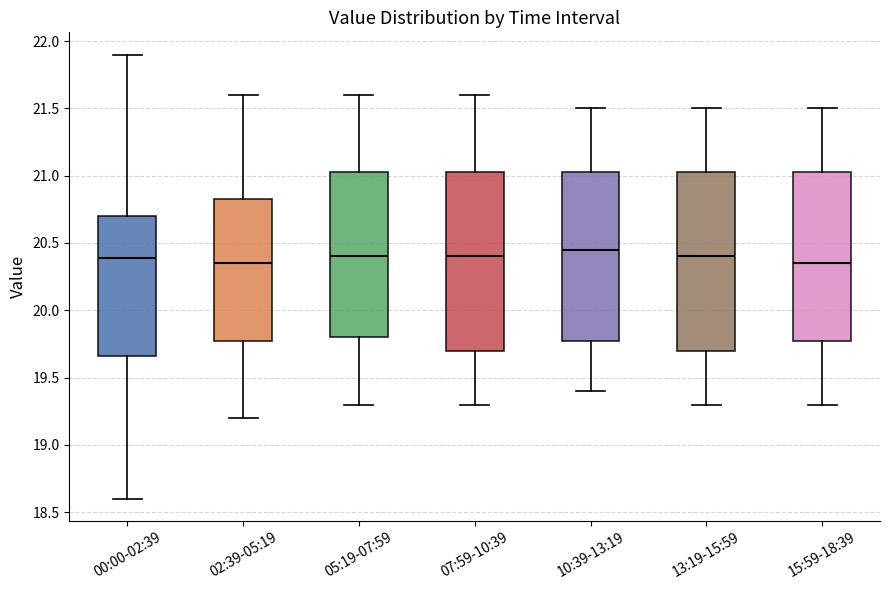

Where is the lower edge of the box for 15:59-18:39 on the y-axis? The values are not printed on the chart, so give them approximately, as read against the axis.

19.80